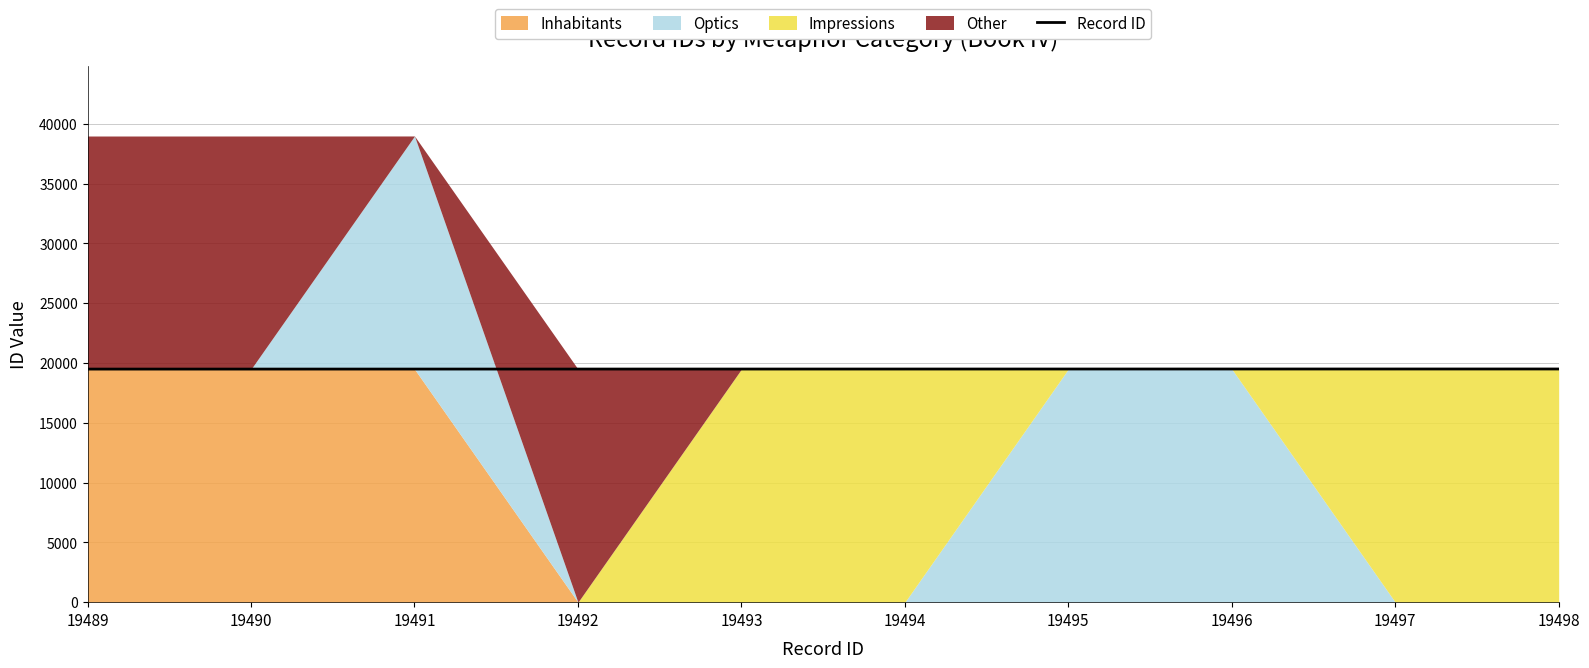

What is the change in value from 19491 to 19495?

+4